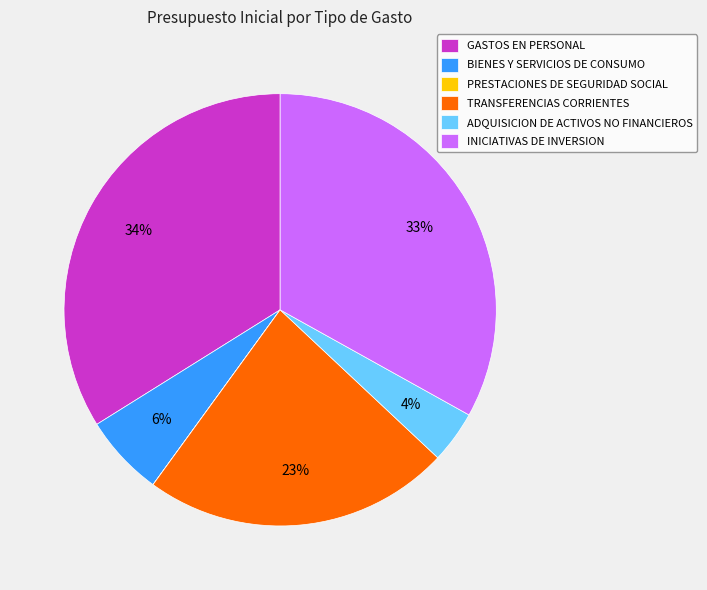

To the nearest percent, what percentage of the pie is BIENES Y SERVICIOS DE CONSUMO?

6%